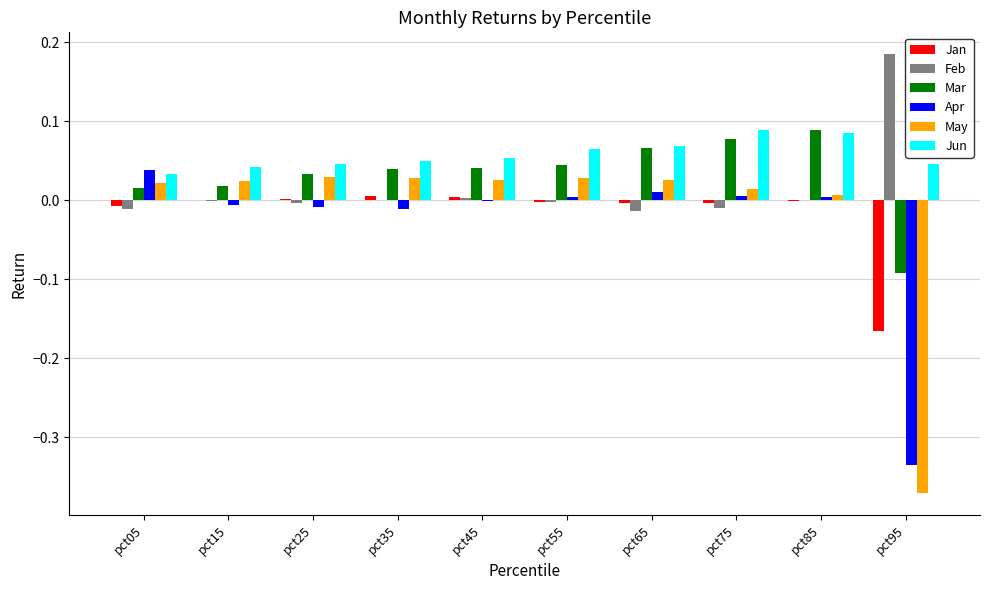

What is the sum of all Mar values?

0.3